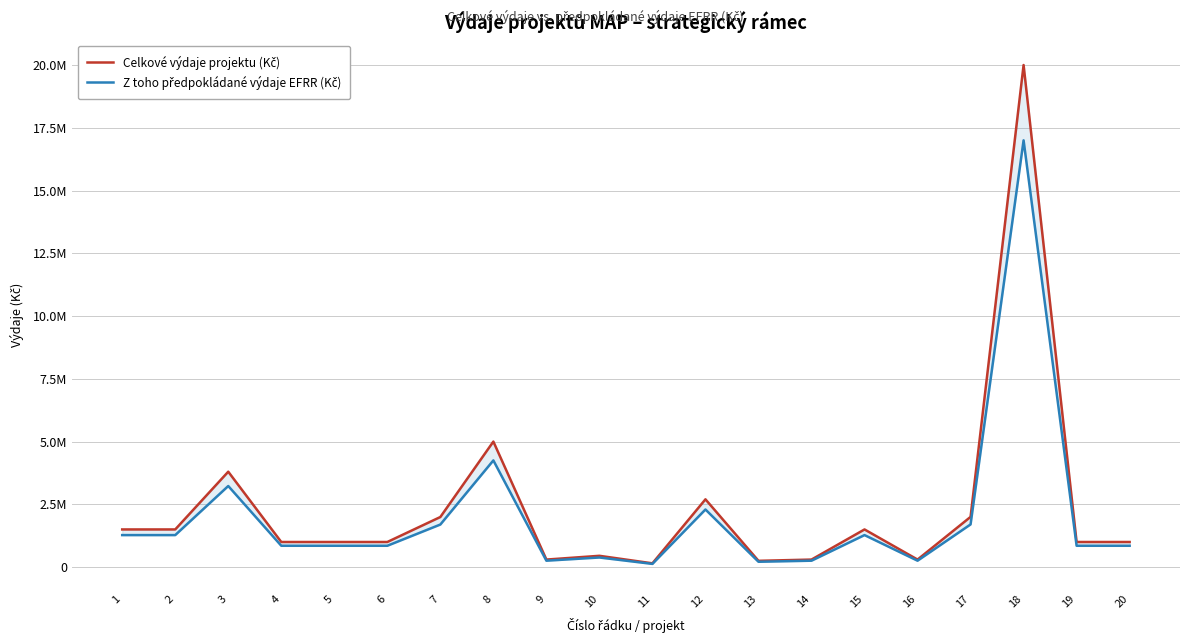

Reading left to right, extract all data points from this chart.

Celkové výdaje projektu (Kč): 1=1500000	2=1500000	3=3800000	4=1000000	5=1000000	6=1000000	7=1995000	8=5000000	9=300000	10=450000	11=150000	12=2700000	13=250000	14=300000	15=1500000	16=300000	17=2000000	18=20000000	19=1000000	20=1000000
Z toho předpokládané výdaje EFRR (Kč): 1=1275000	2=1275000	3=3230000	4=850000	5=850000	6=850000	7=1695750	8=4250000	9=255000	10=382500	11=127500	12=2295000	13=212500	14=255000	15=1275000	16=255000	17=1700000	18=17000000	19=850000	20=850000